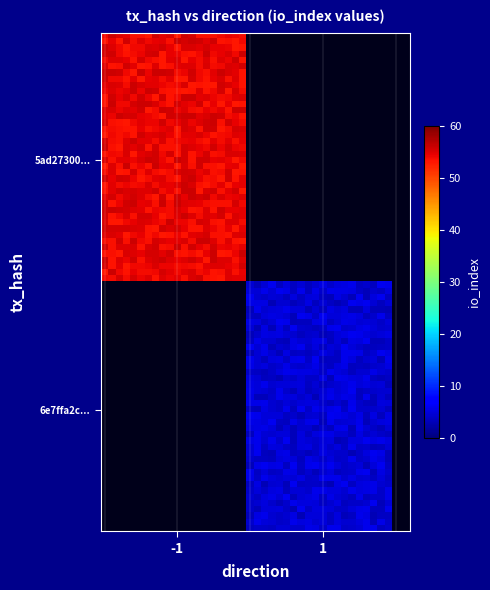

Count the 6e7ffa2c2a16980110273be4165983f3c68ed53 values in the range 1 to 3.

2